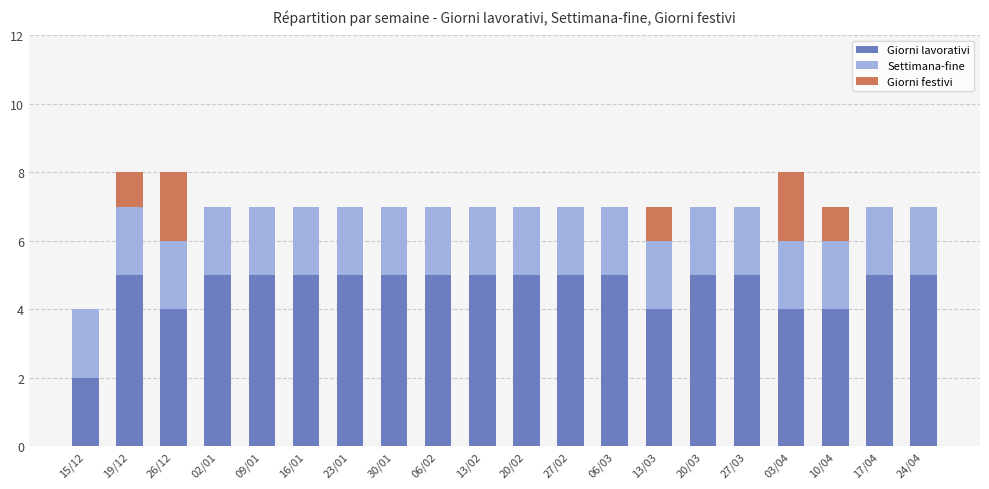

What is the approximate value of Giorni lavorativi at 13/02?

5